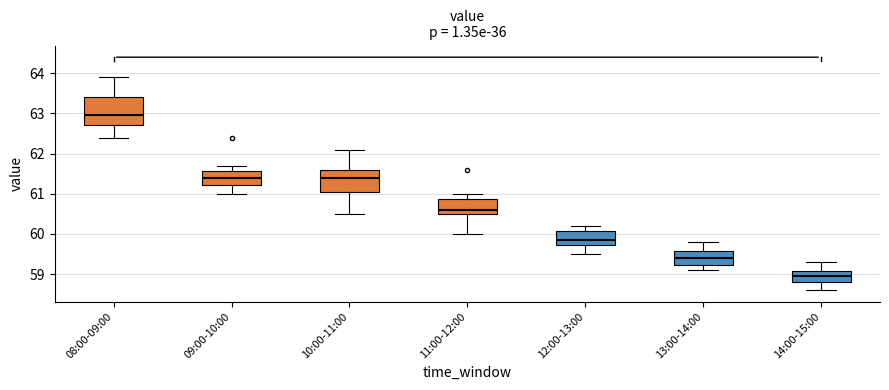

Which box has the highest median line?

08:00-09:00